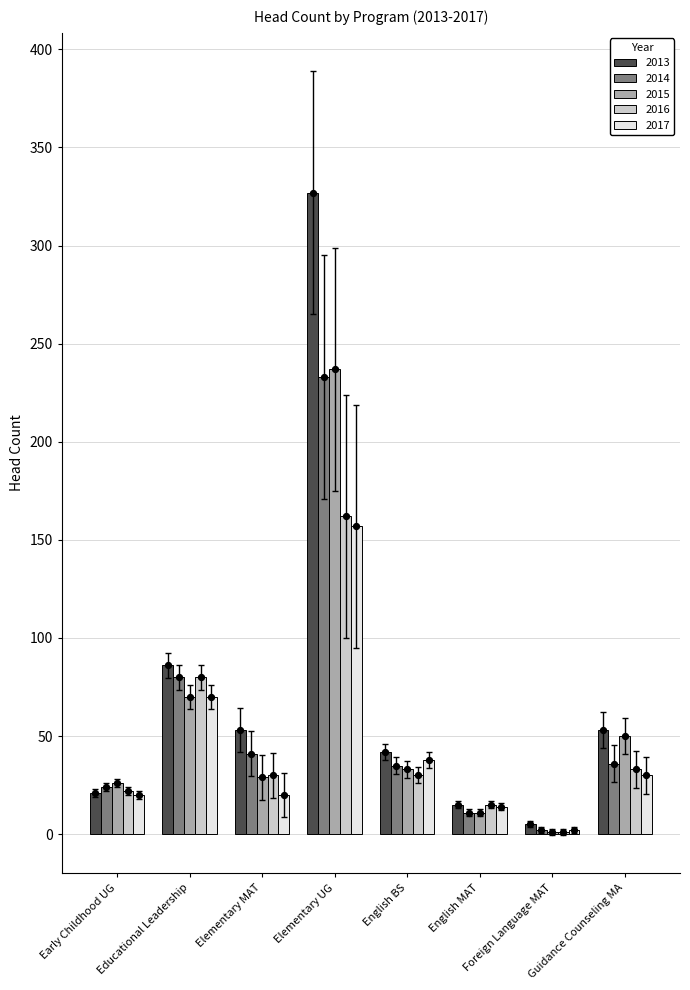

Which series has the largest total across all categories?

2013